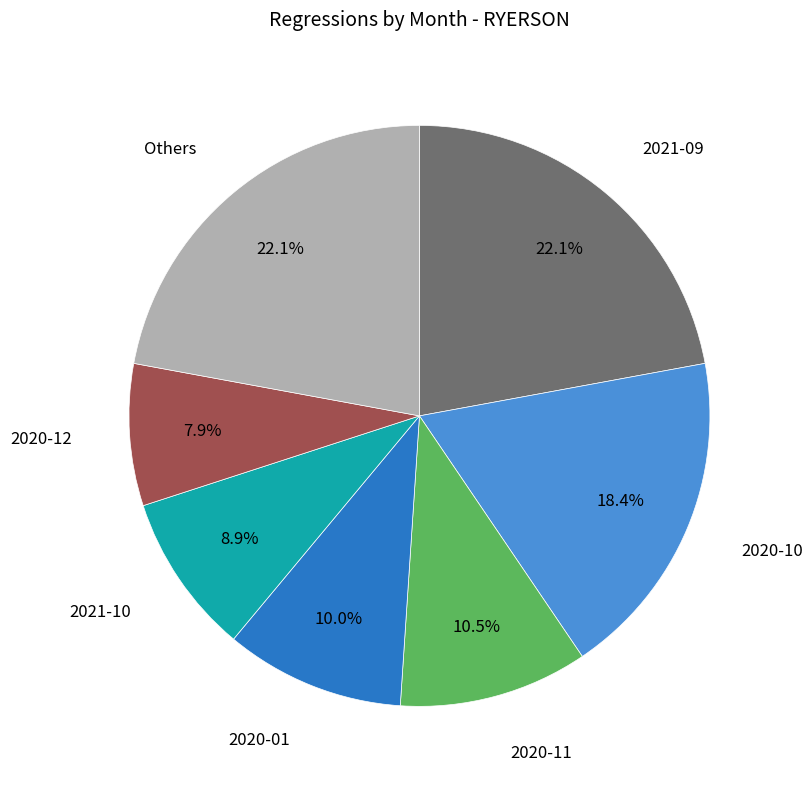

Does any single category account for the majority?

No